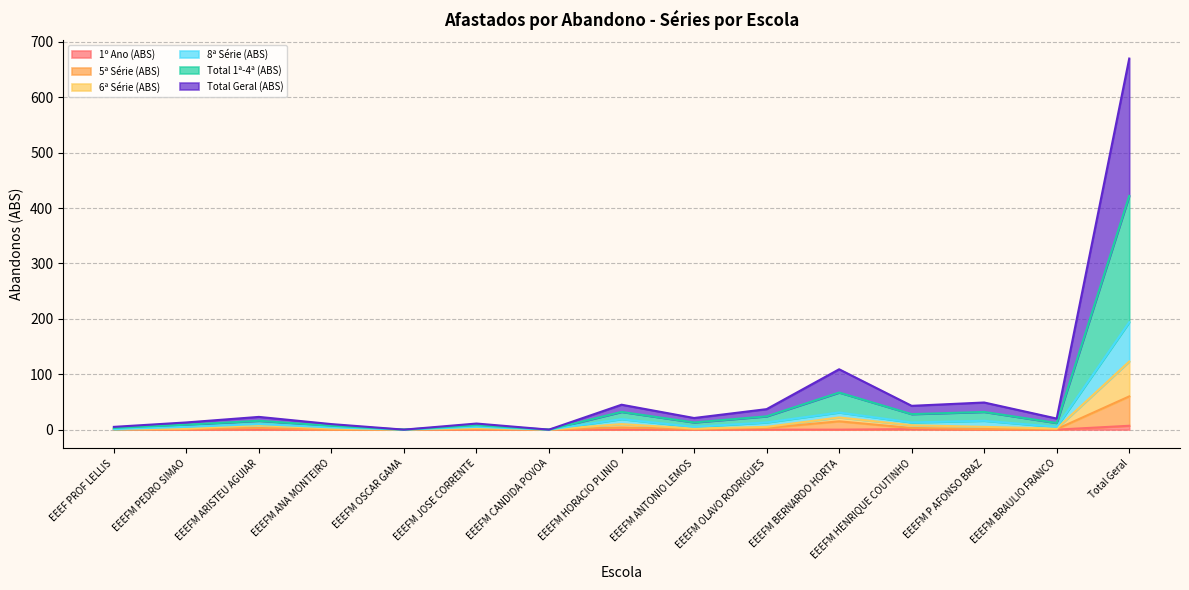

Which series changed the most between EEEFM CANDIDA POVOA and EEEFM OLAVO RODRIGUES?

Total 1ª-4ª (ABS)